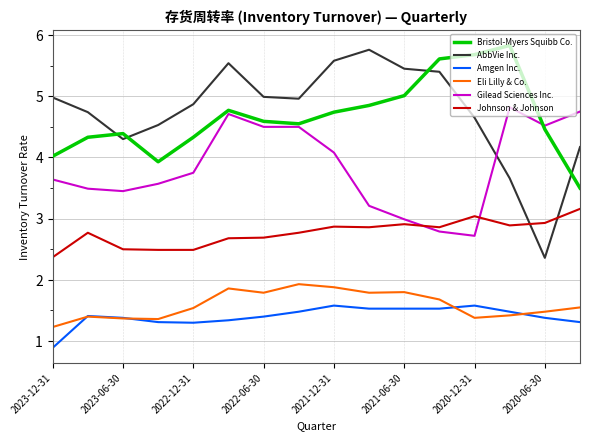

What is the greatest value displayed?

5.8